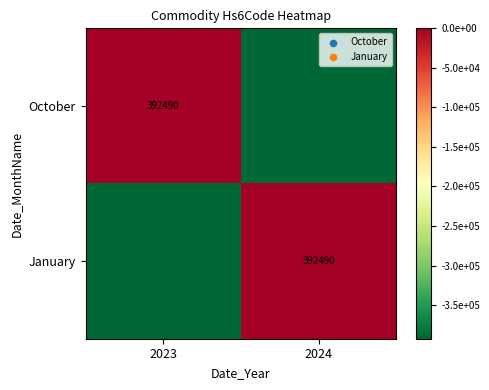

Is it true that October equals 556943 at 2023?

False